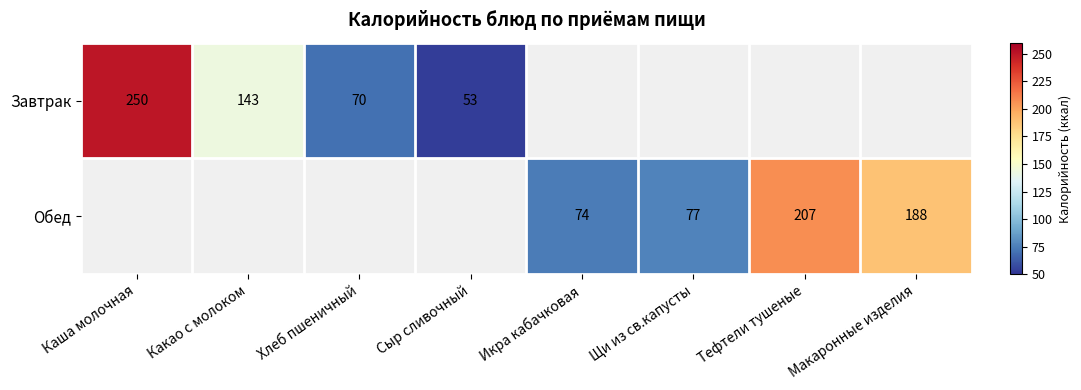

Which has a higher value, Какао с молоком or Макаронные изделия?

Макаронные изделия